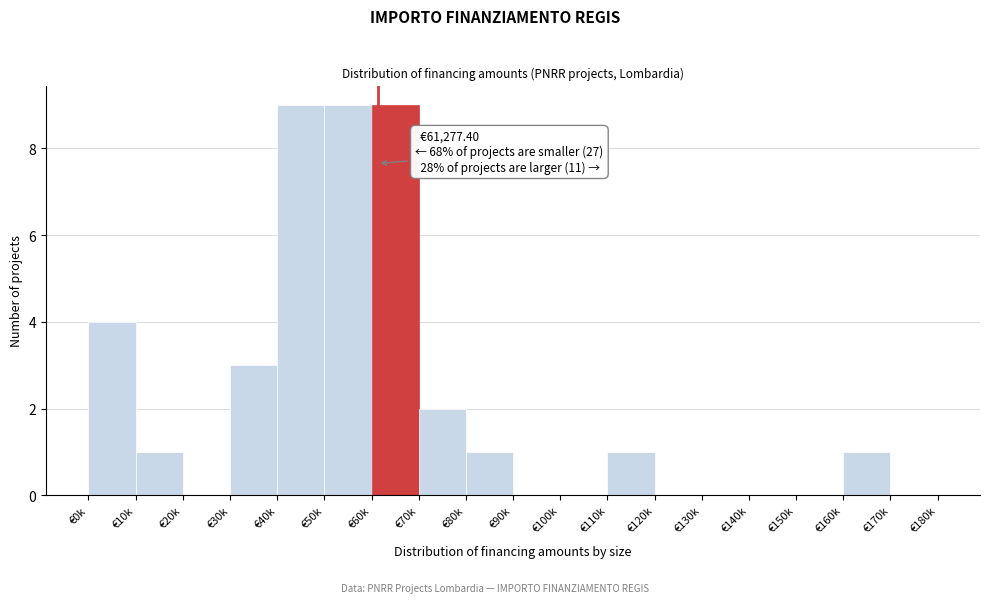

Reading left to right, what are all the values shown in this chart?

€0k=4	€10k=1	€20k=0	€30k=3	€40k=9	€50k=9	€60k=9	€70k=2	€80k=1	€90k=0	€100k=0	€110k=1	€120k=0	€130k=0	€140k=0	€150k=0	€160k=1	€170k=0